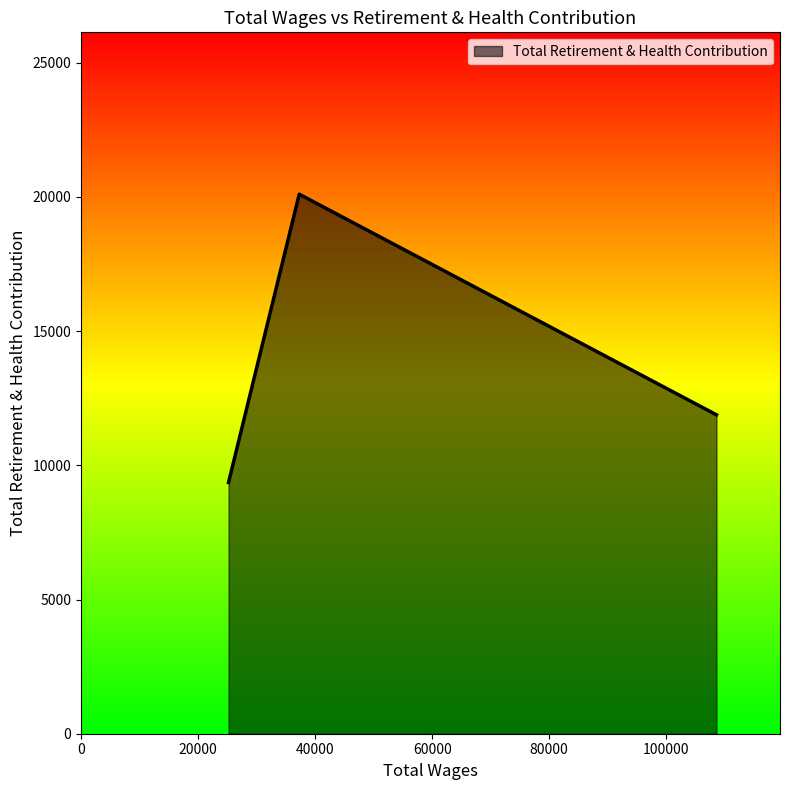

What is the smallest value displayed?

9360